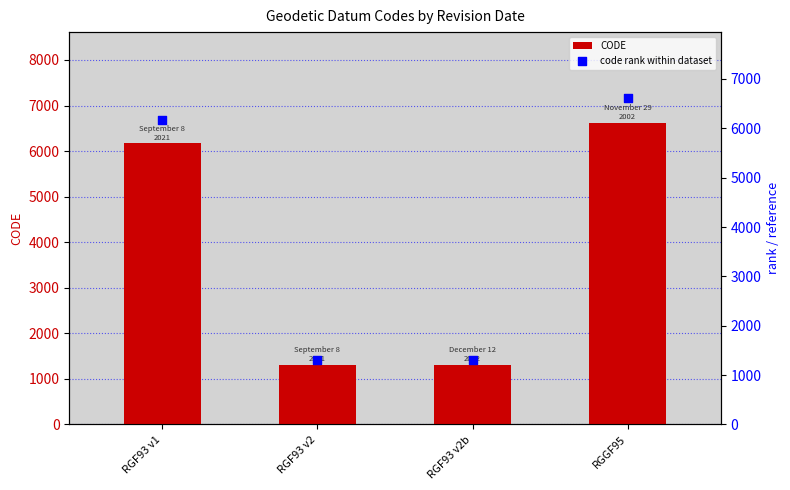

What are all the series names shown in the legend?

CODE, code rank within dataset